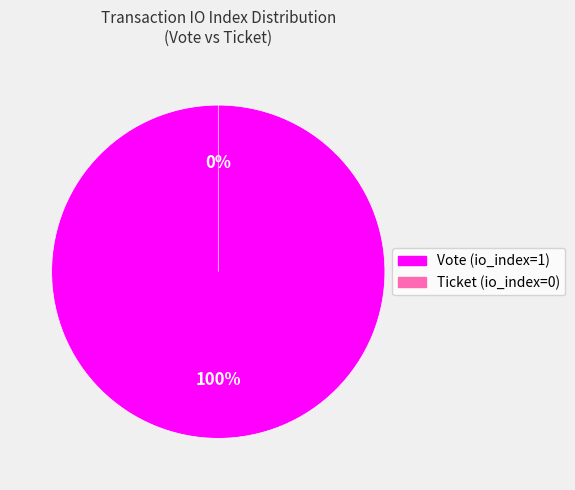

To the nearest percent, what is the difference between the Vote (io_index=1) and Ticket (io_index=0) slice percentages?

100%